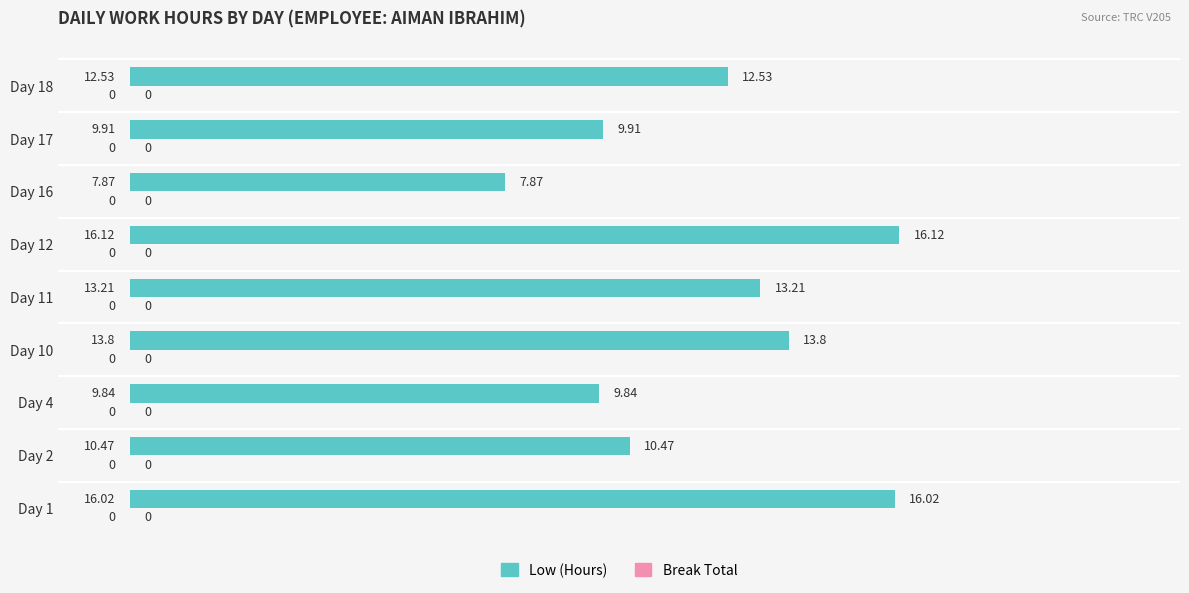

Rank the categories by value from highest to lowest.

Day 12, Day 1, Day 10, Day 11, Day 18, Day 2, Day 17, Day 4, Day 16